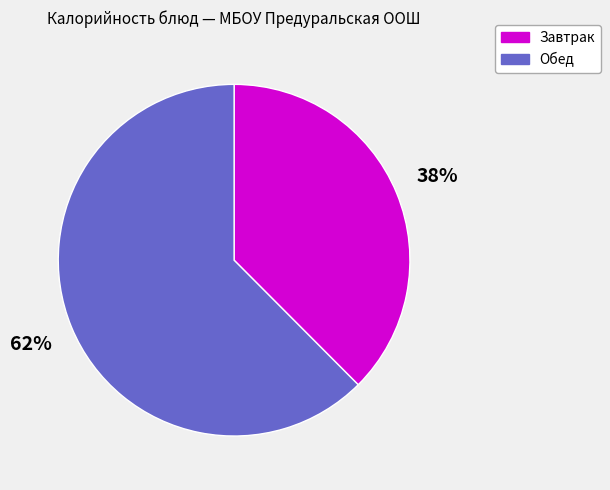

To the nearest percent, what is the average slice percentage?

50%